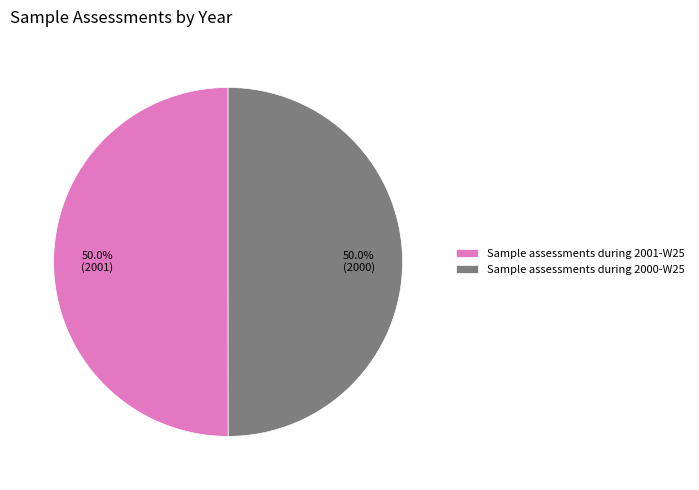

The Sample assessments during 2000-W25 slice represents 39% of the pie. True or false?

False